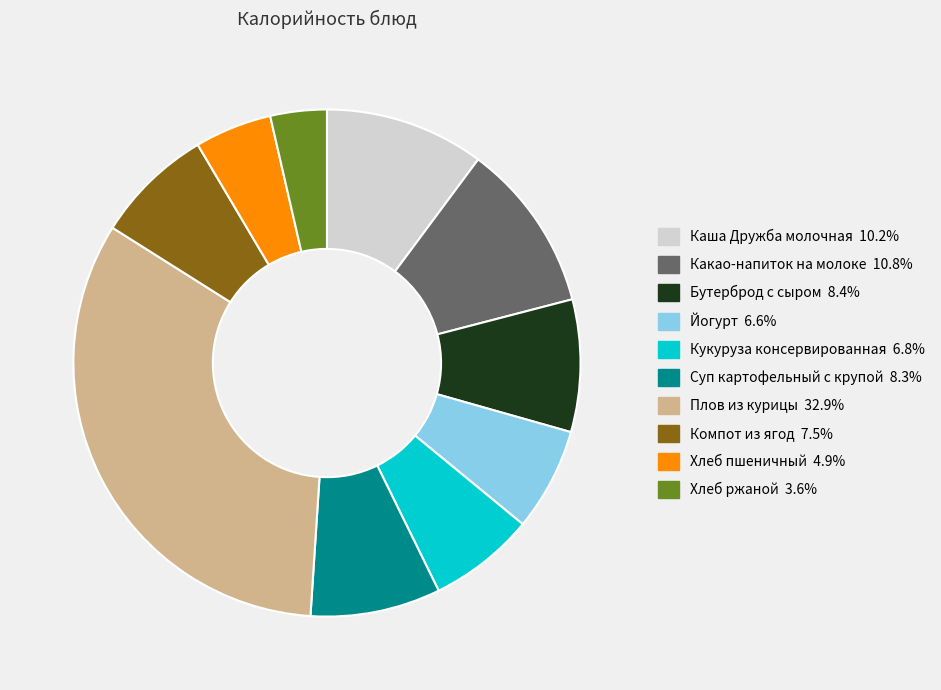

Which category has the biggest portion of the pie?

Плов из курицы